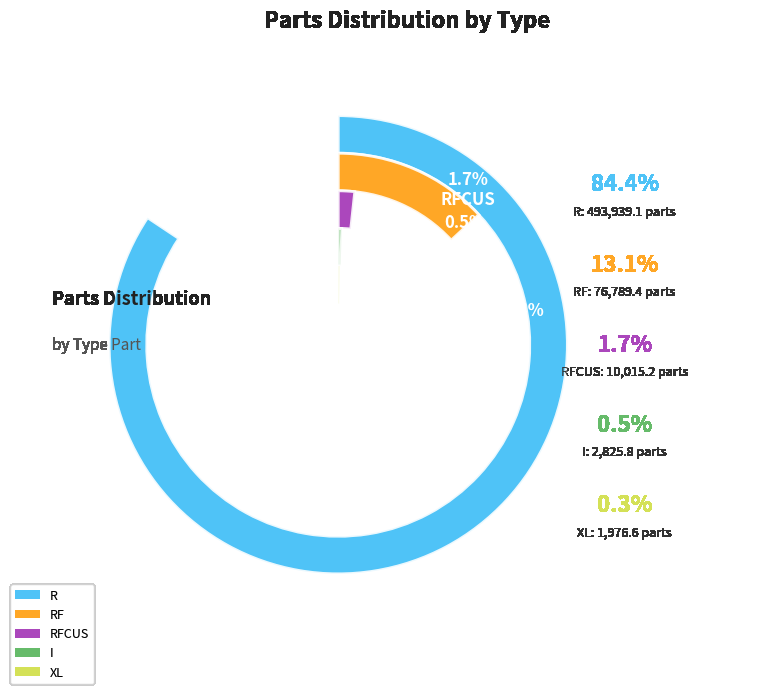

Rank the categories by value from highest to lowest.

R, RF, RFCUS, I, XL